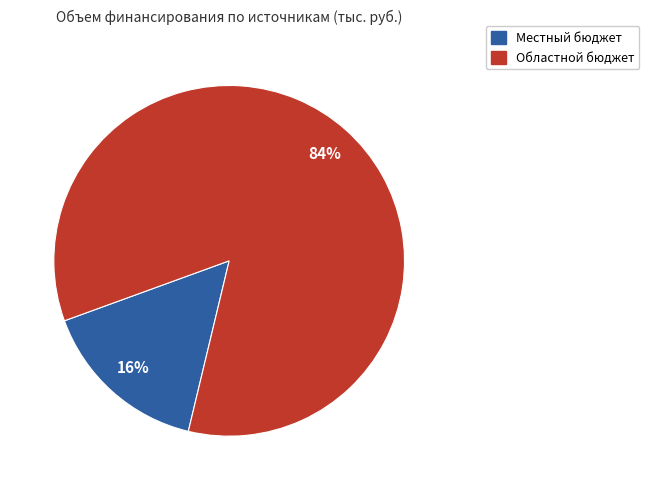

Does any single category account for the majority?

Yes